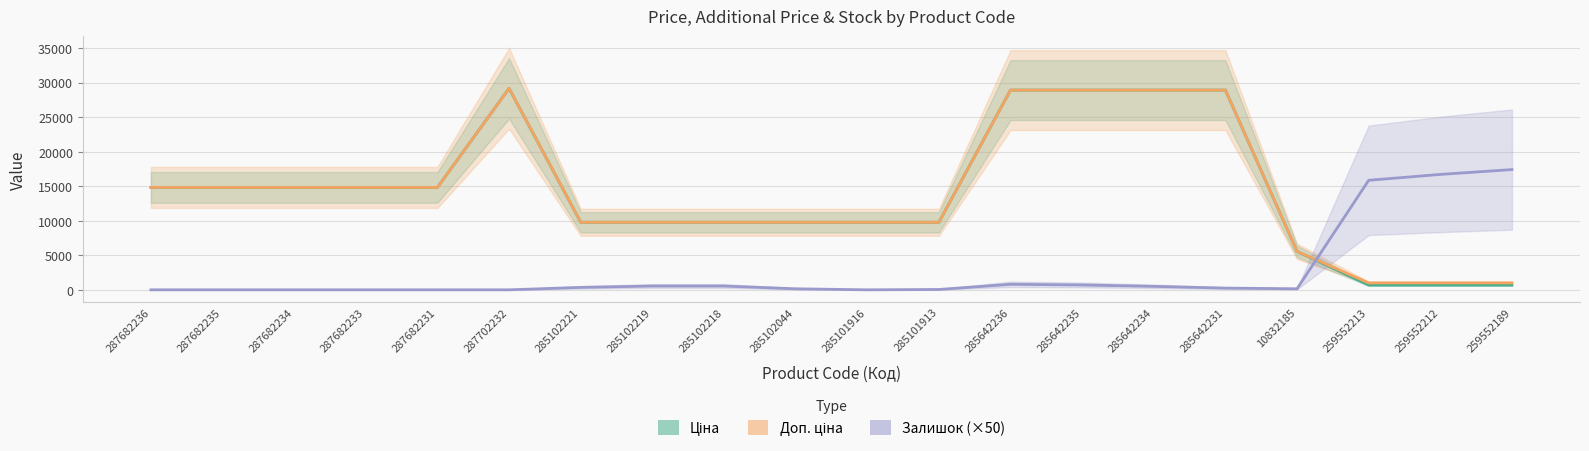

What is the label of the 9th point from the right?

285101913